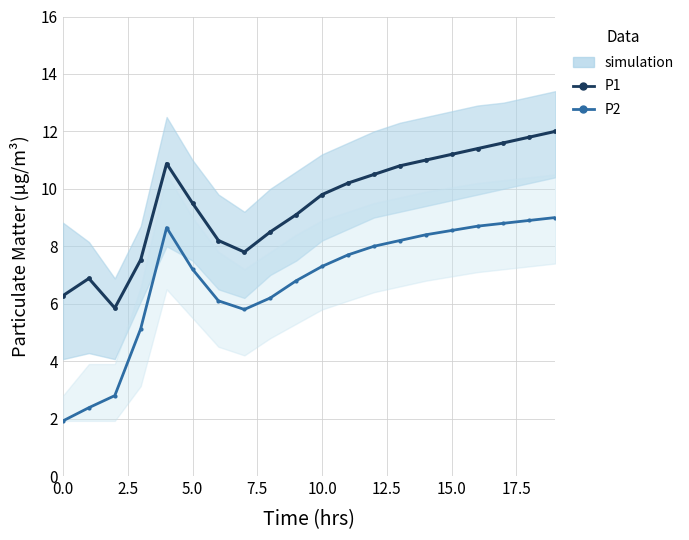

True or false: P1 (experimental) and P2 (experimental) intersect in this chart.

False